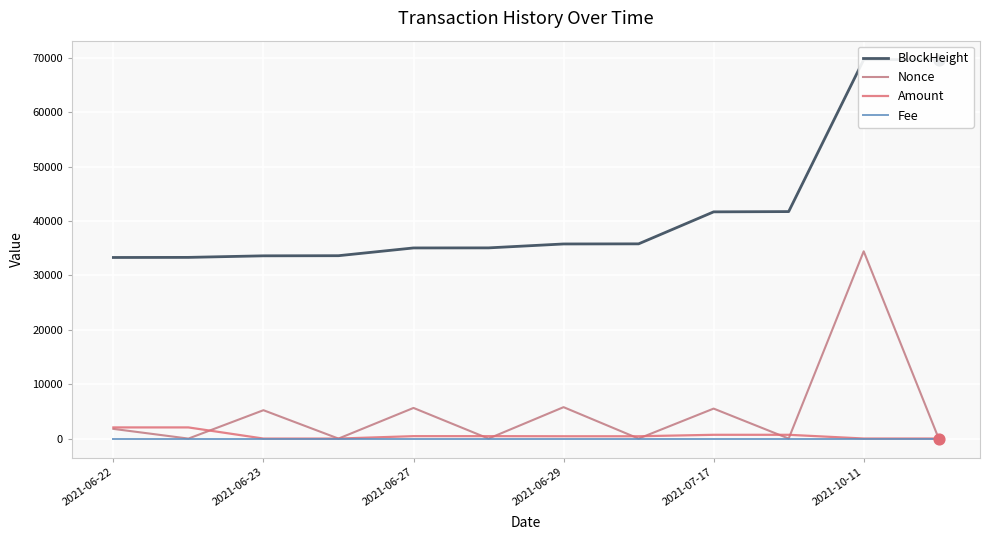

Is the value of BlockHeight at 2021-06-27 greater than the value of Fee at 11?

Yes